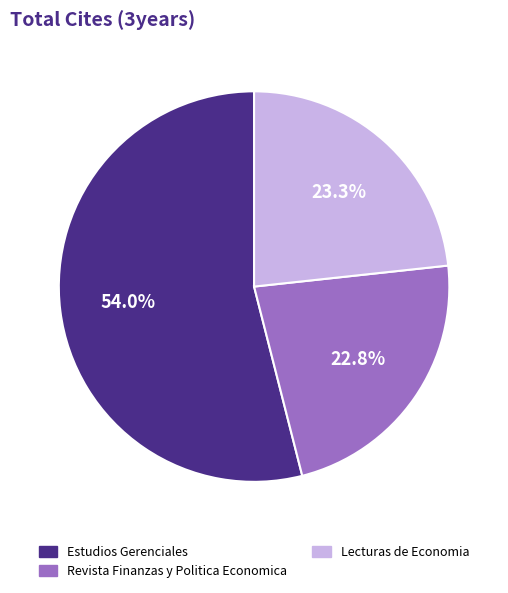

Is it true that Lecturas de Economia is 23% of the pie?

True